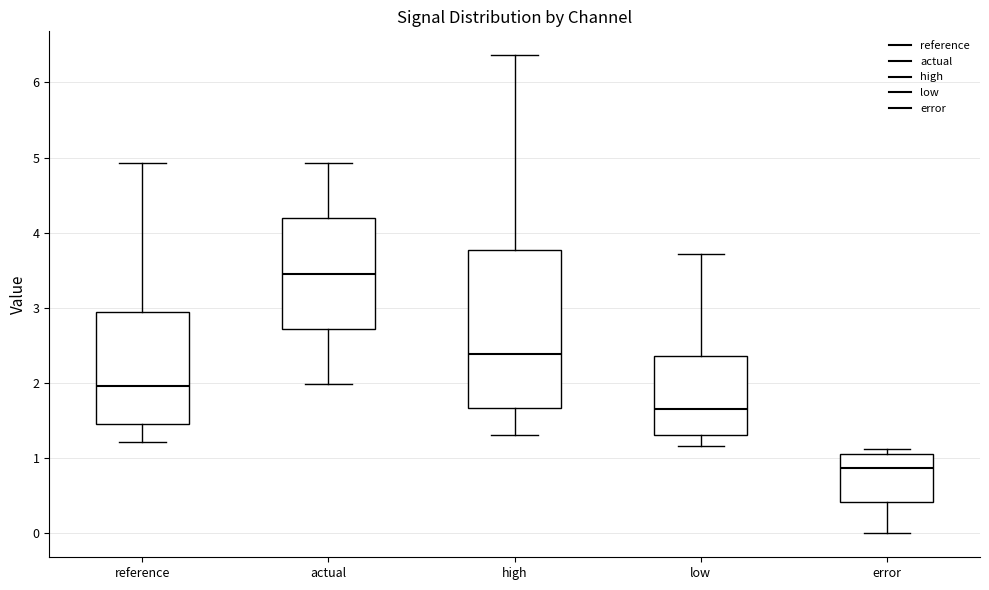

Where does the median line of the box for actual sit on the y-axis? The values are not printed on the chart, so give them approximately, as read against the axis.

3.5